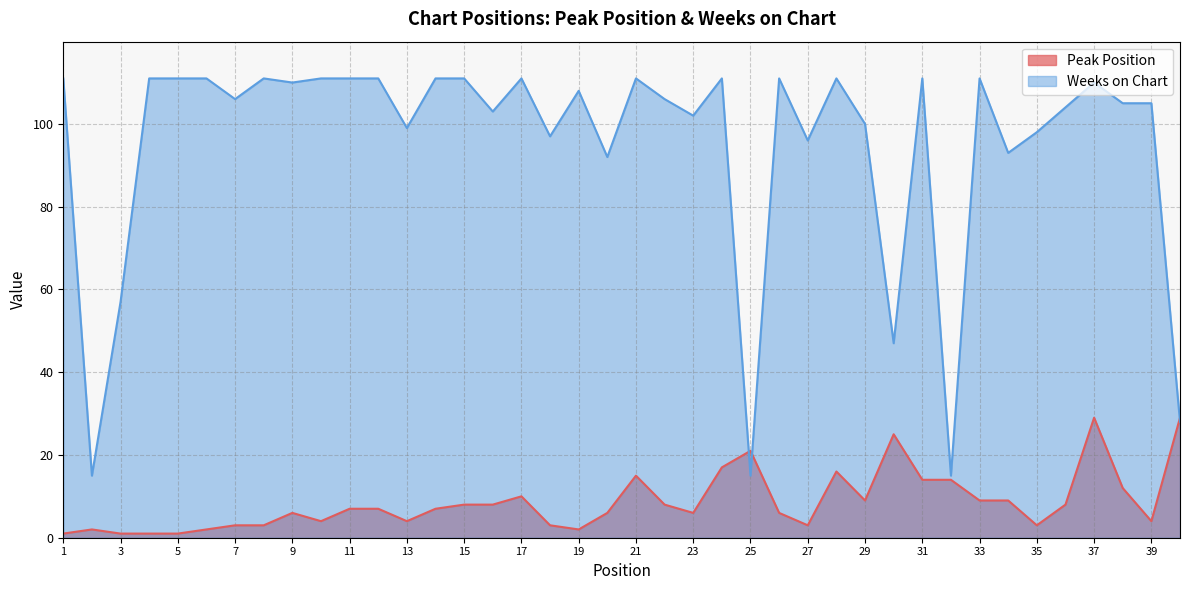

Where is Peak Position nearest to the value 15?

21